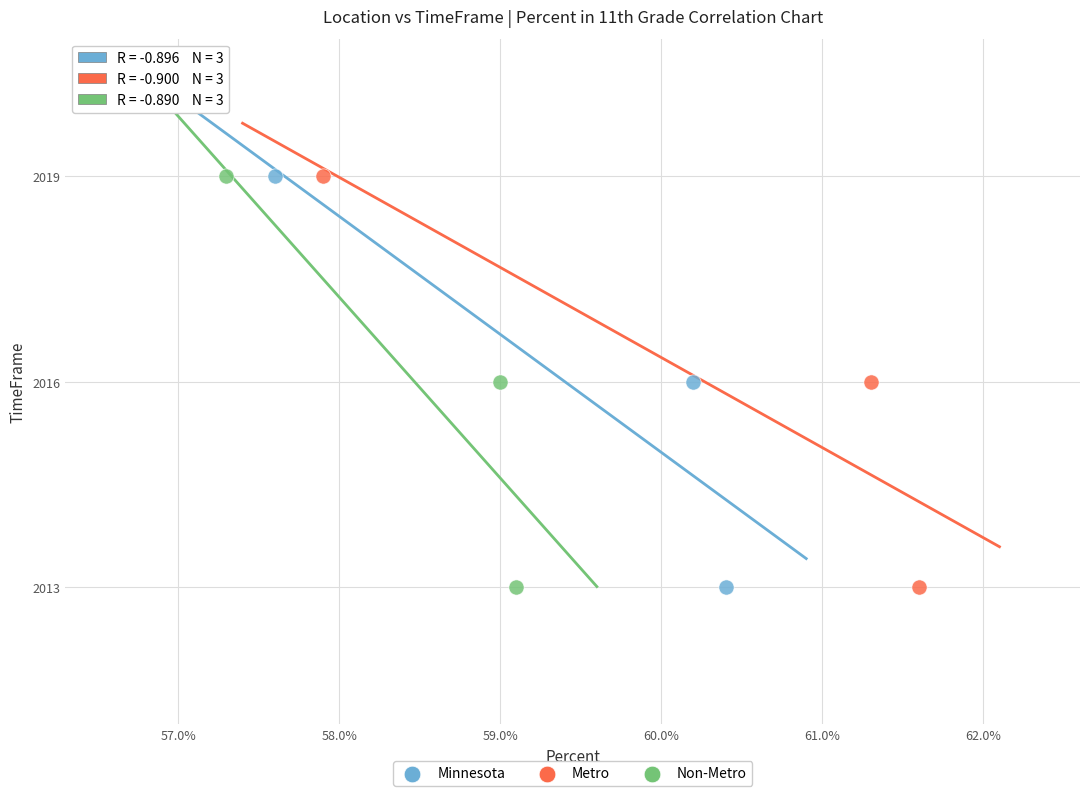

What are all the series names shown in the legend?

Minnesota, Metro, Non-Metro